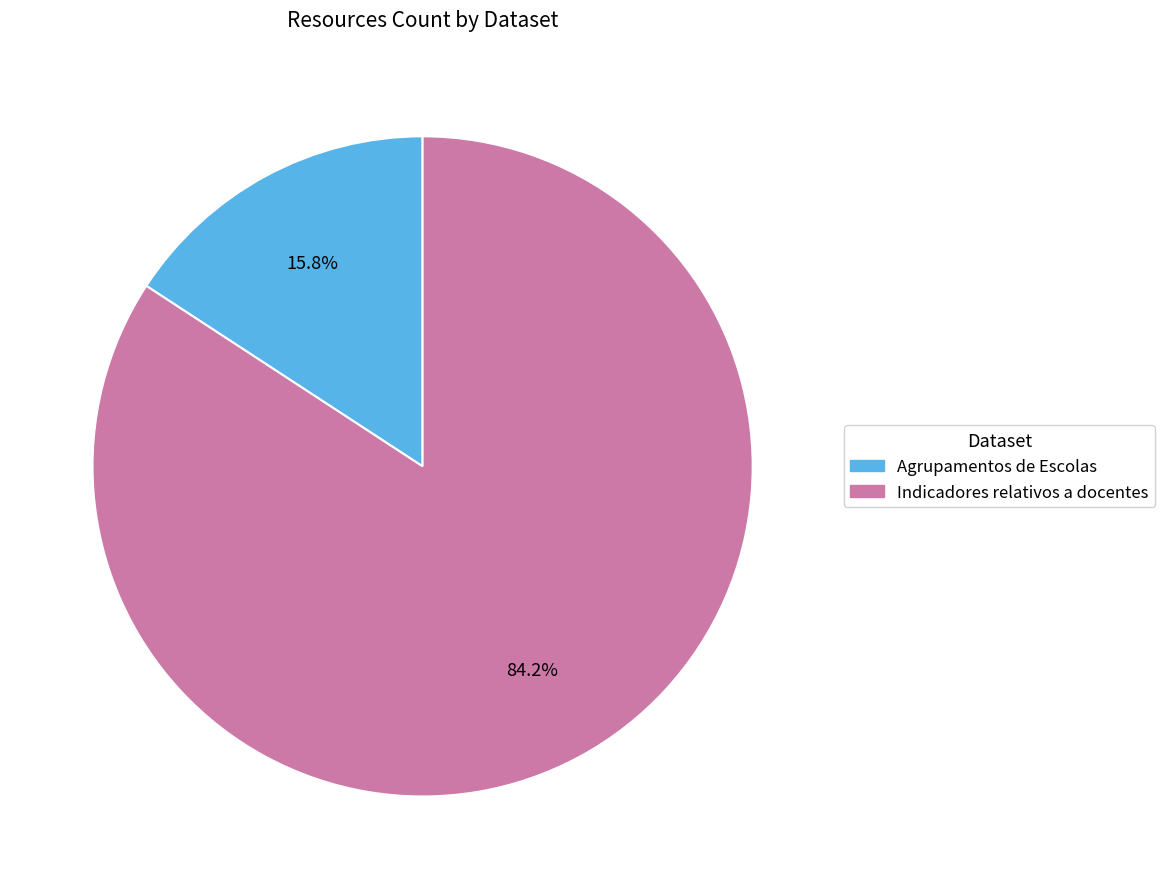

Is the sum of Agrupamentos de Escolas and Indicadores relativos a docentes greater than half?

Yes